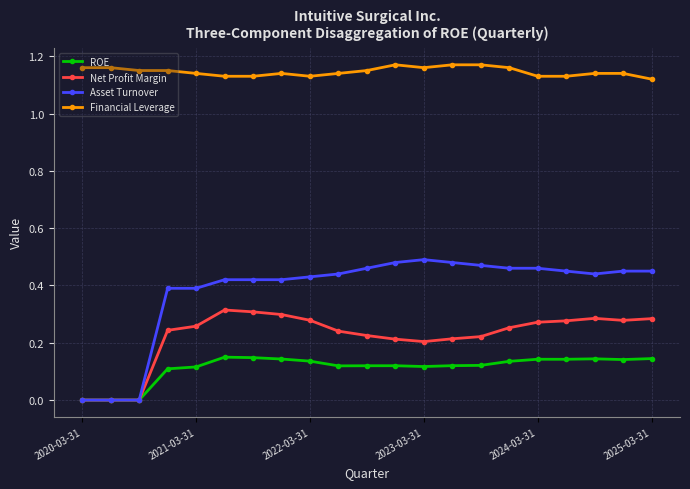

Rank the series by their maximum value, from lowest to highest.

ROE, Net Profit Margin, Asset Turnover, Financial Leverage